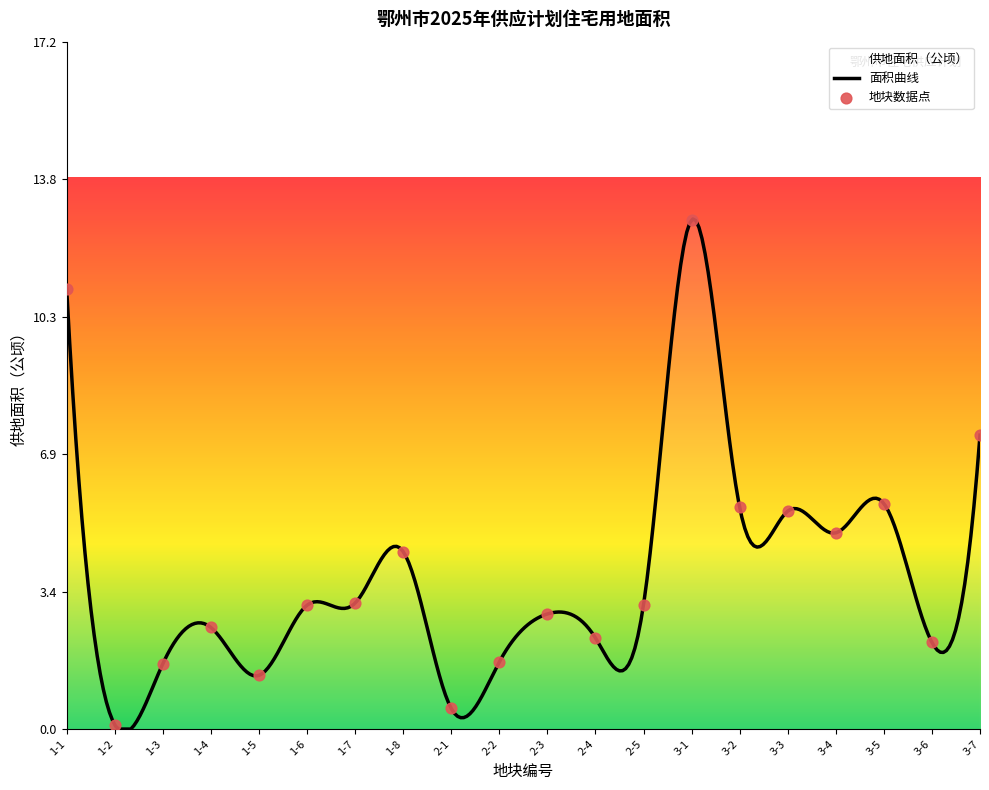

What is the ratio of the value at 3-3 to the value at 3-4?

1.1